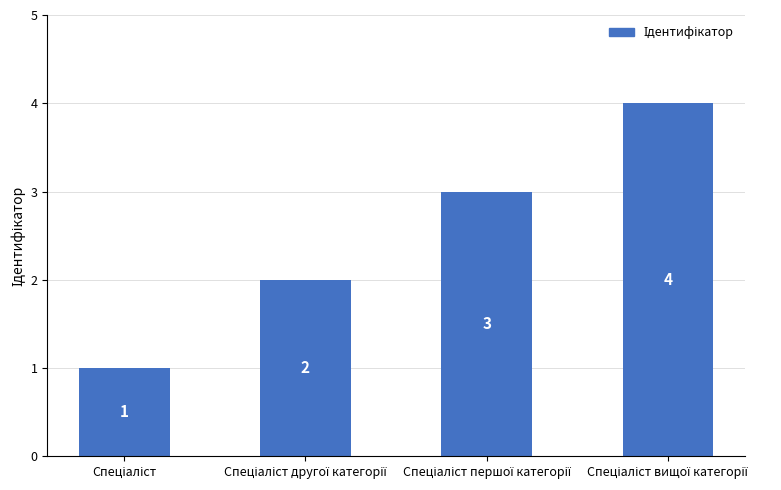

What is the minimum value shown in the chart?

1